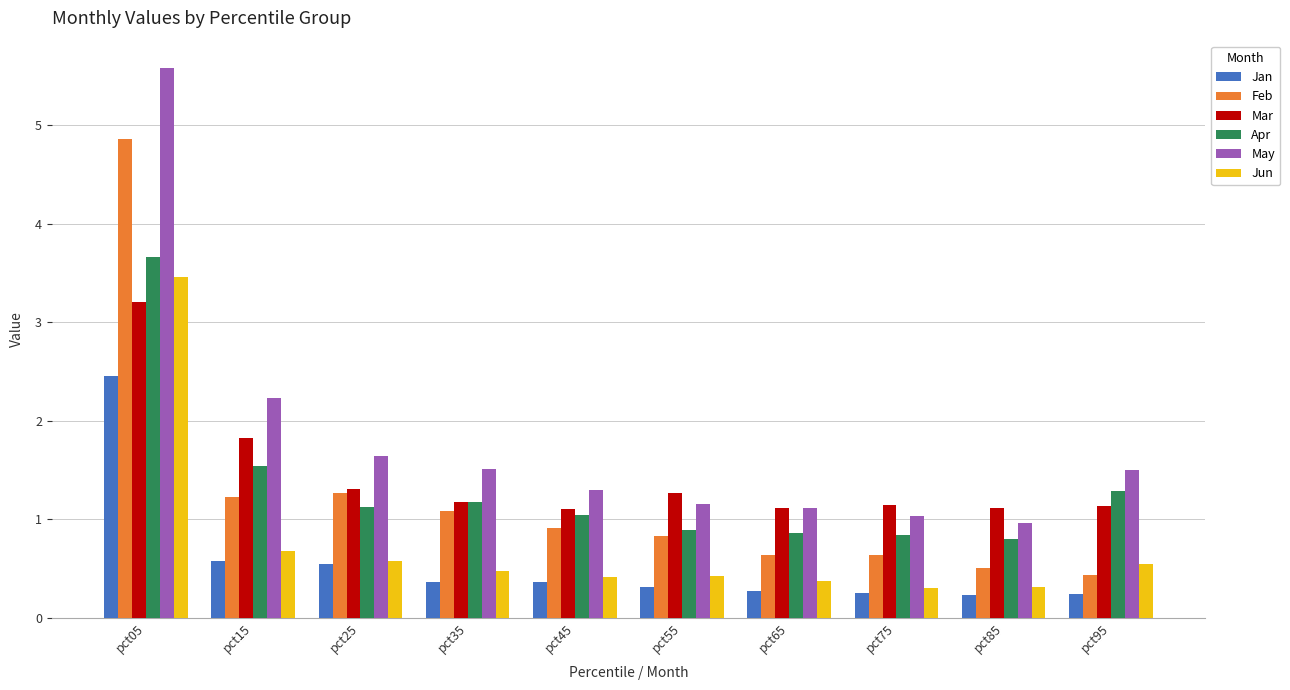

Between pct15 and pct55, which series saw the biggest shift?

May